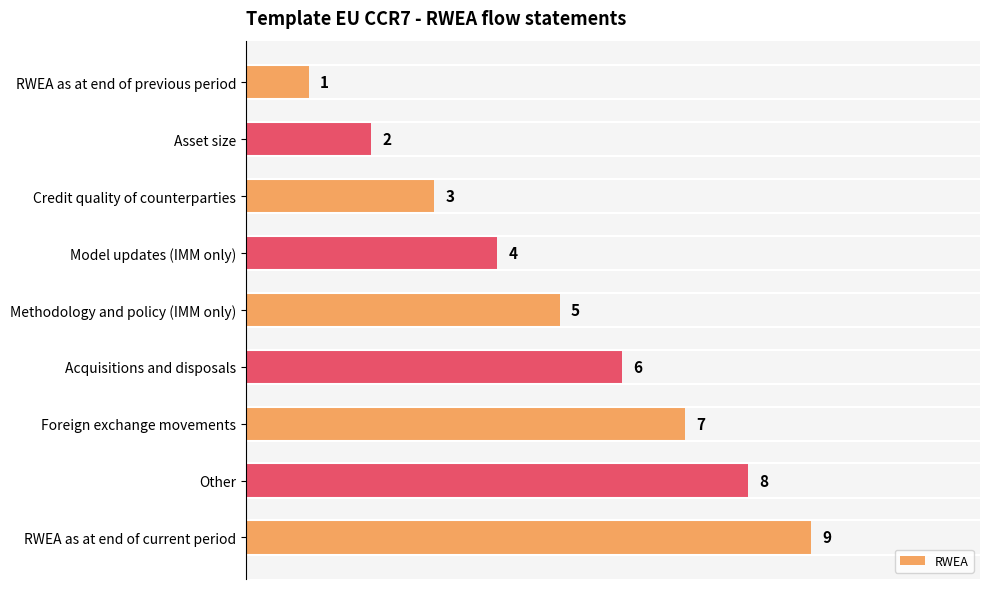

Does the chart contain any negative values?

No